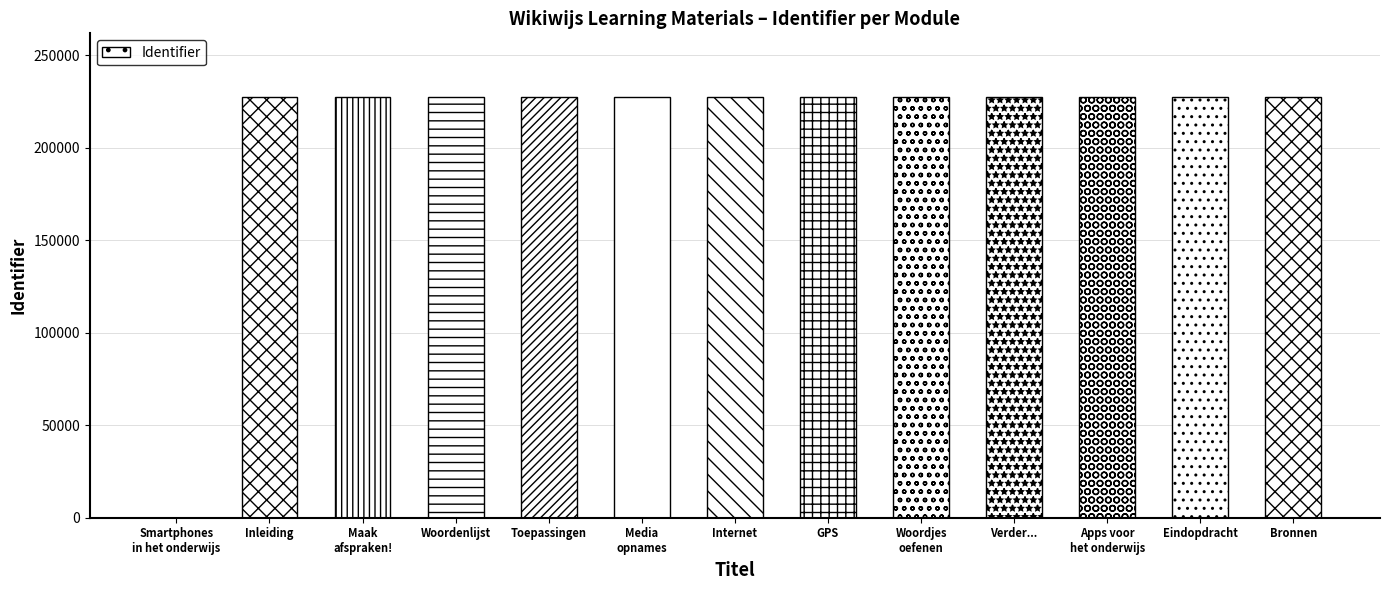

What is the ratio of the value at Maak
afspraken! to the value at GPS?

1.0